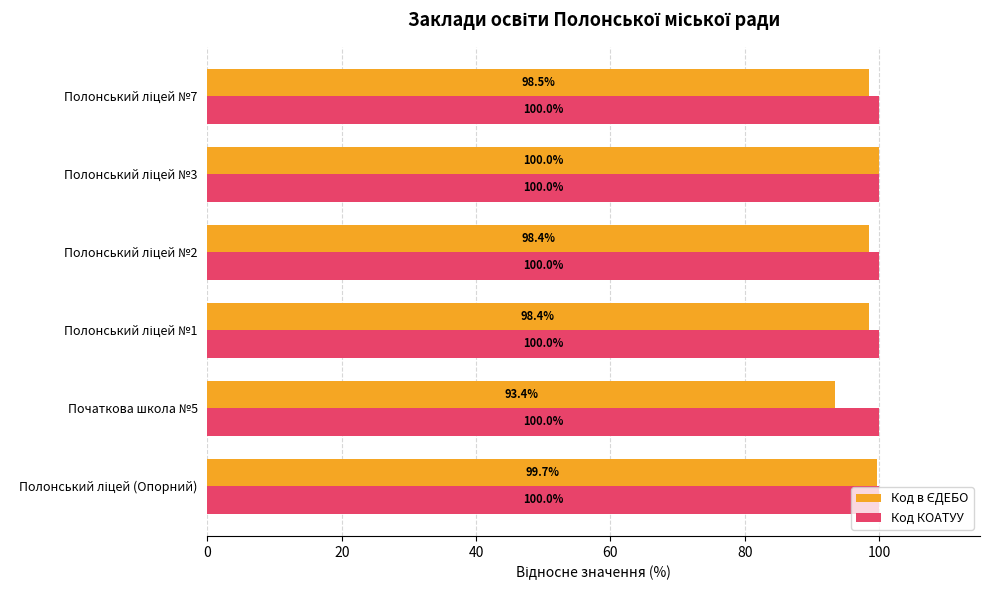

What is the spread (max minus min) of values at Початкова школа №5?

6.6